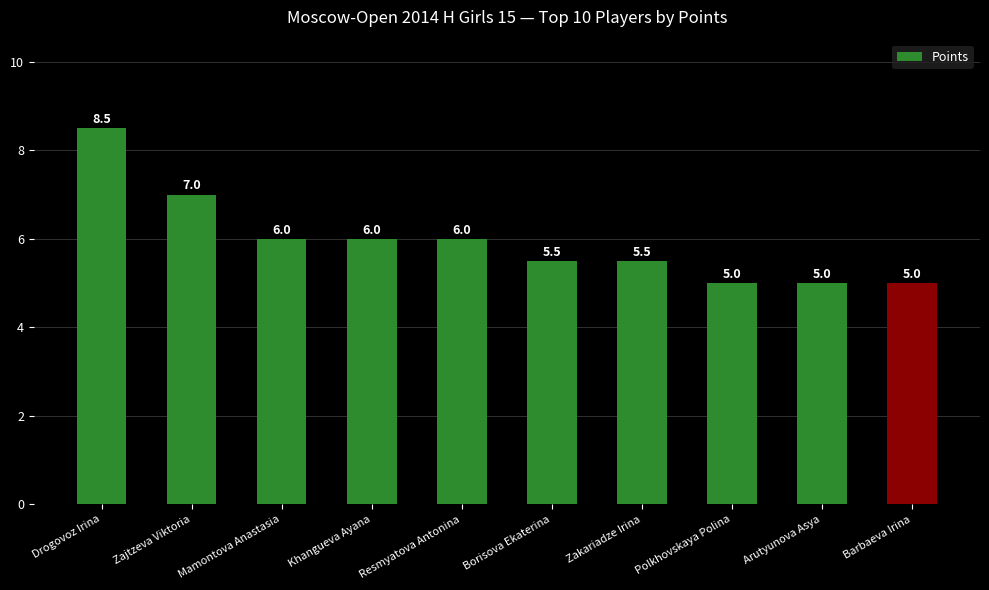

Read the value at Drogovoz Irina.

8.5